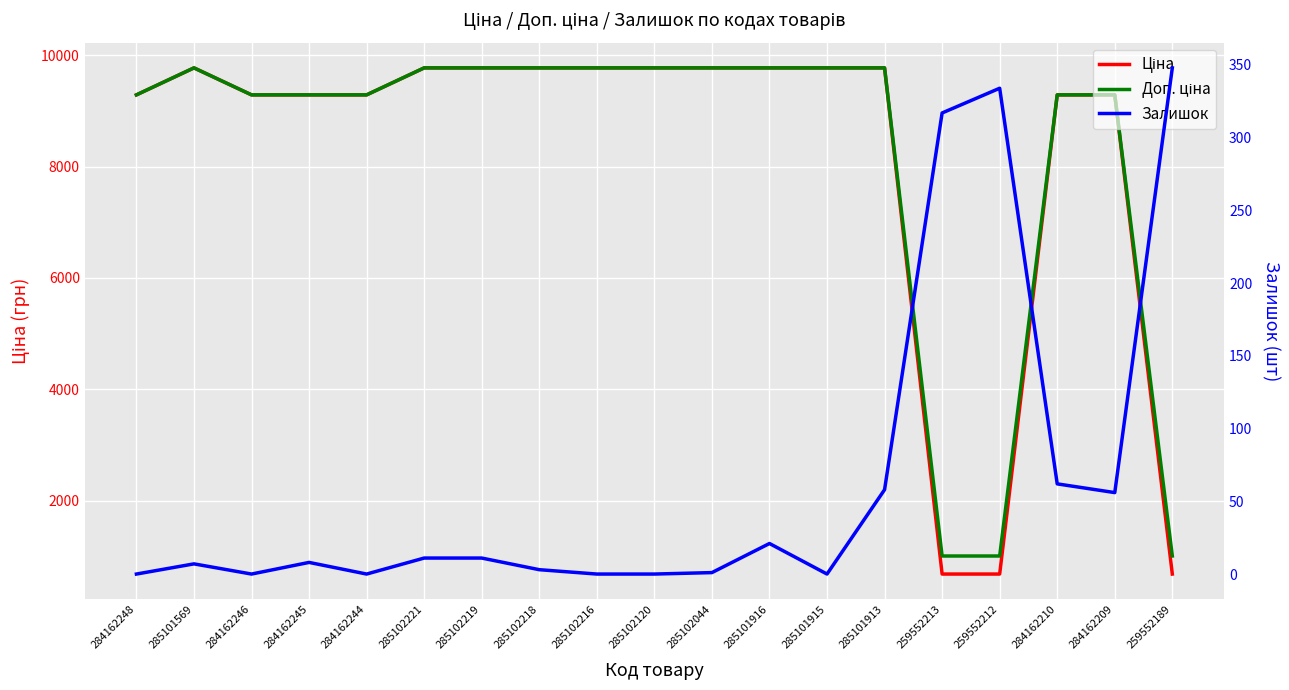

What is the sum of the Доп. ціна values at 284162244 and 284162209?

18580.9